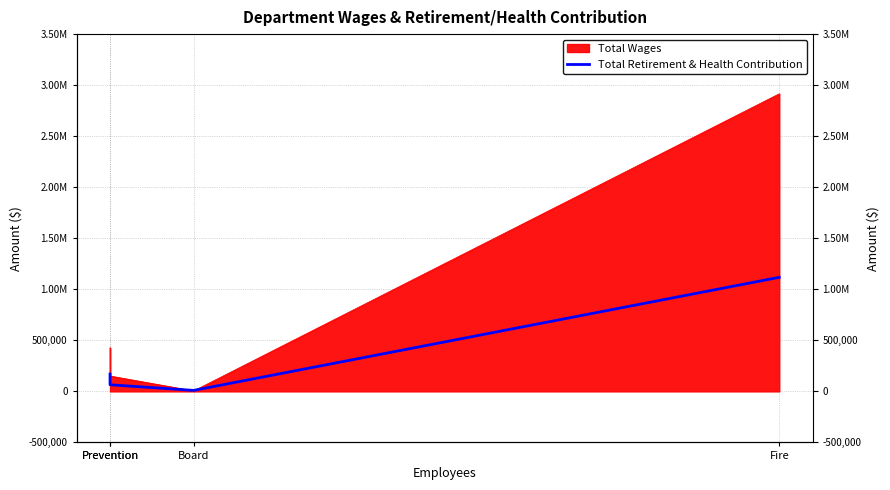

Where is the data nearest to the value 563604?

Prevention